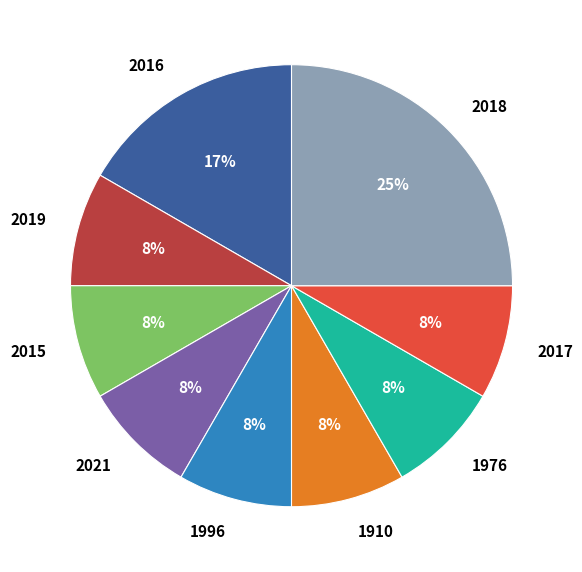

Count the number of slices in the pie.

9